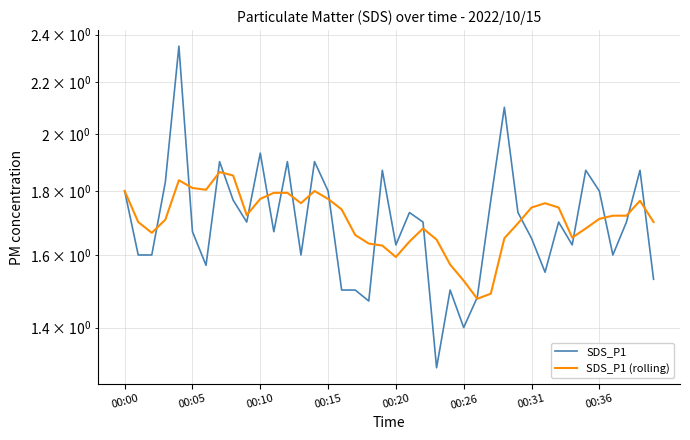

What is the highest value of the SDS_P1 series?

2.4